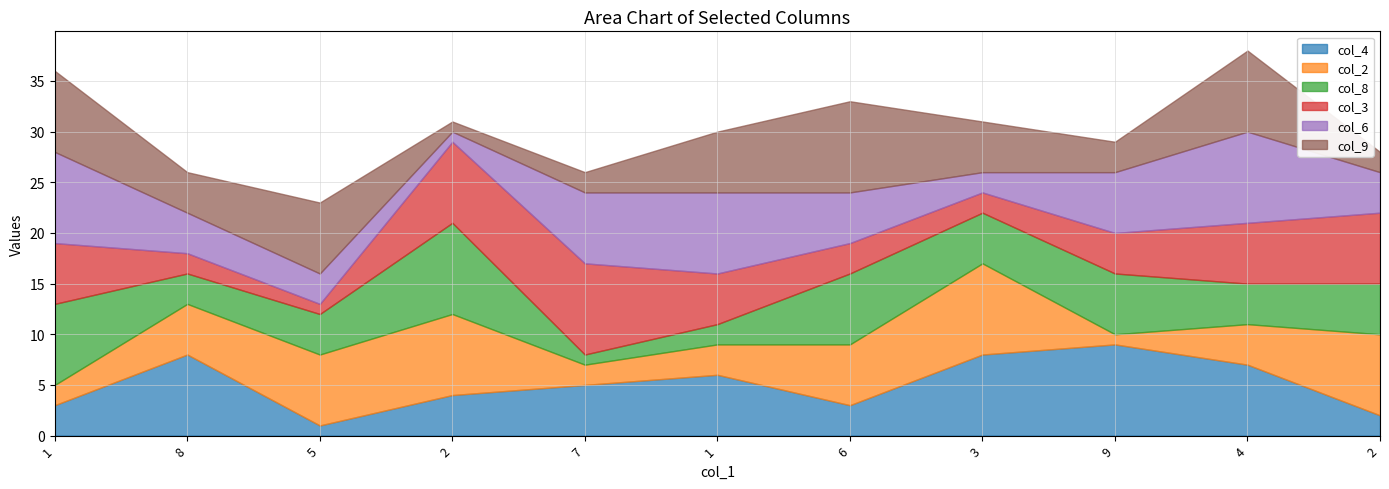

Between 8 and 3, which series saw the biggest shift?

col_2